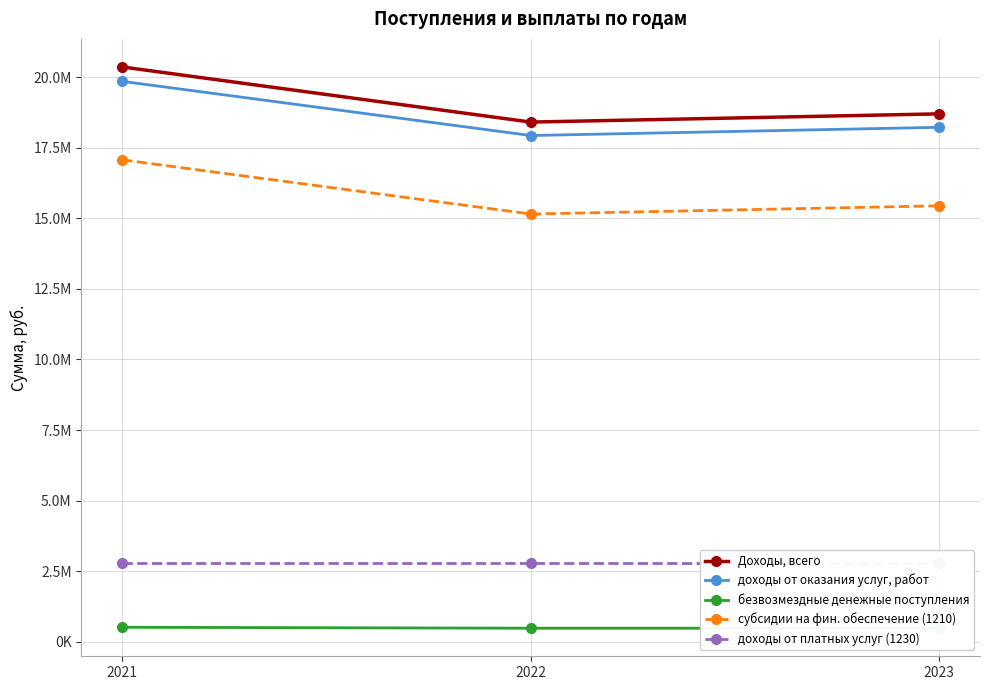

What is the difference between the maximum and minimum values in the безвозмездные денежные поступления series?

33394.6